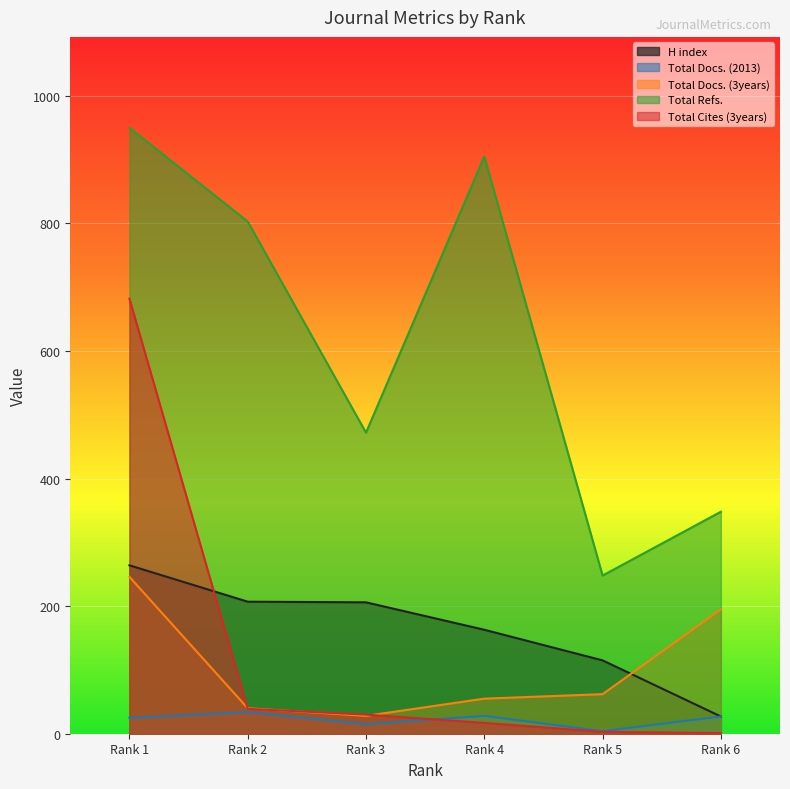

Where is Total Docs. (2013) nearest to the value 19?

Rank 3